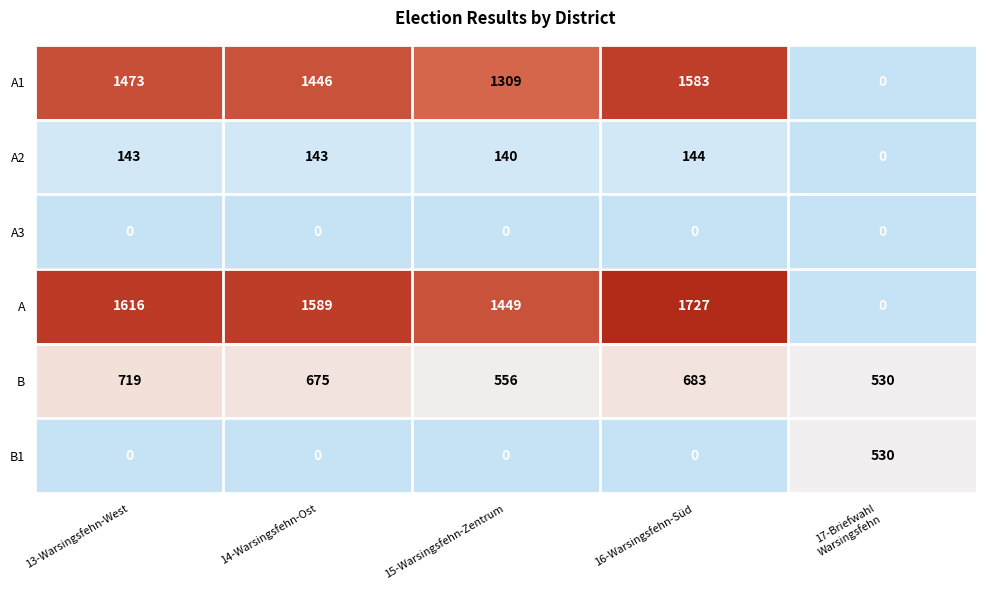

At which category is the sum across all series the highest?

16-Warsingsfehn-Süd